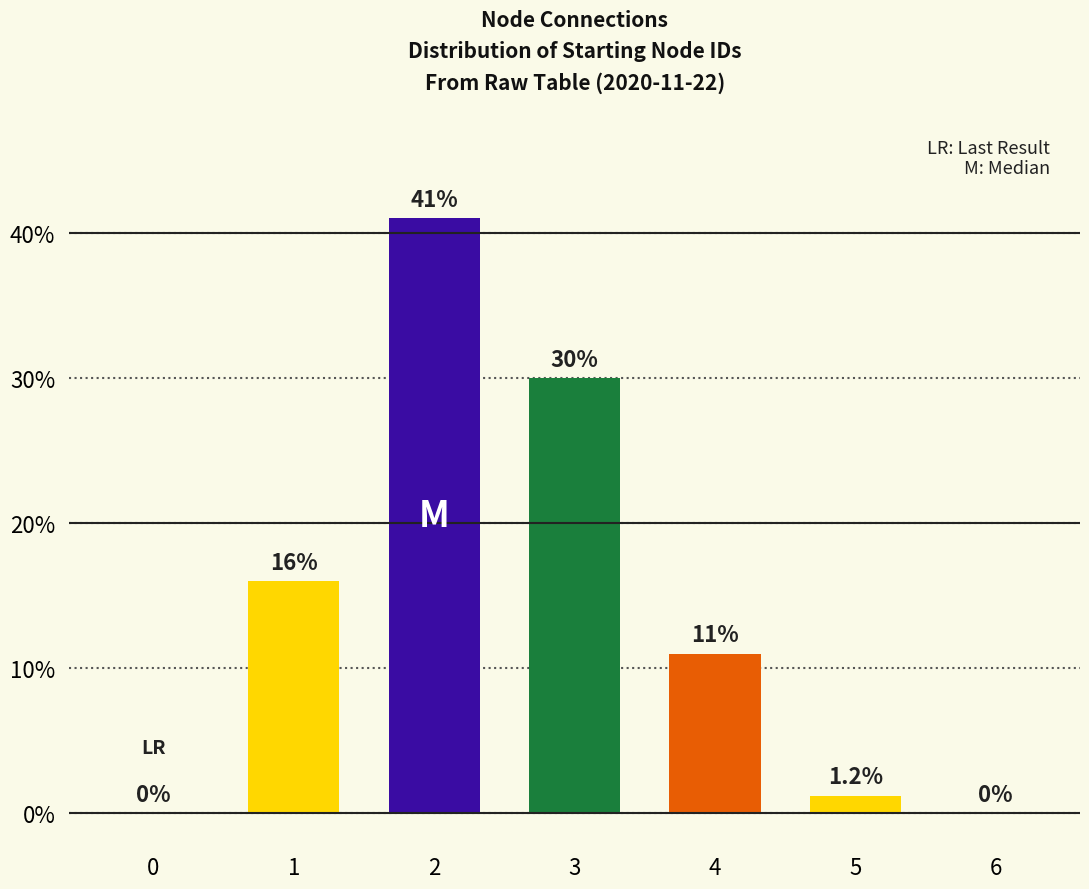

Is it true that the value at 6 is 15.0?

False